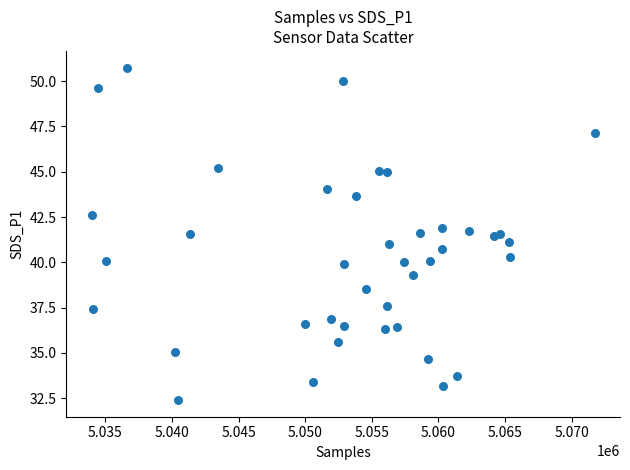

What is the range of X values (max minus min)?

37784.0